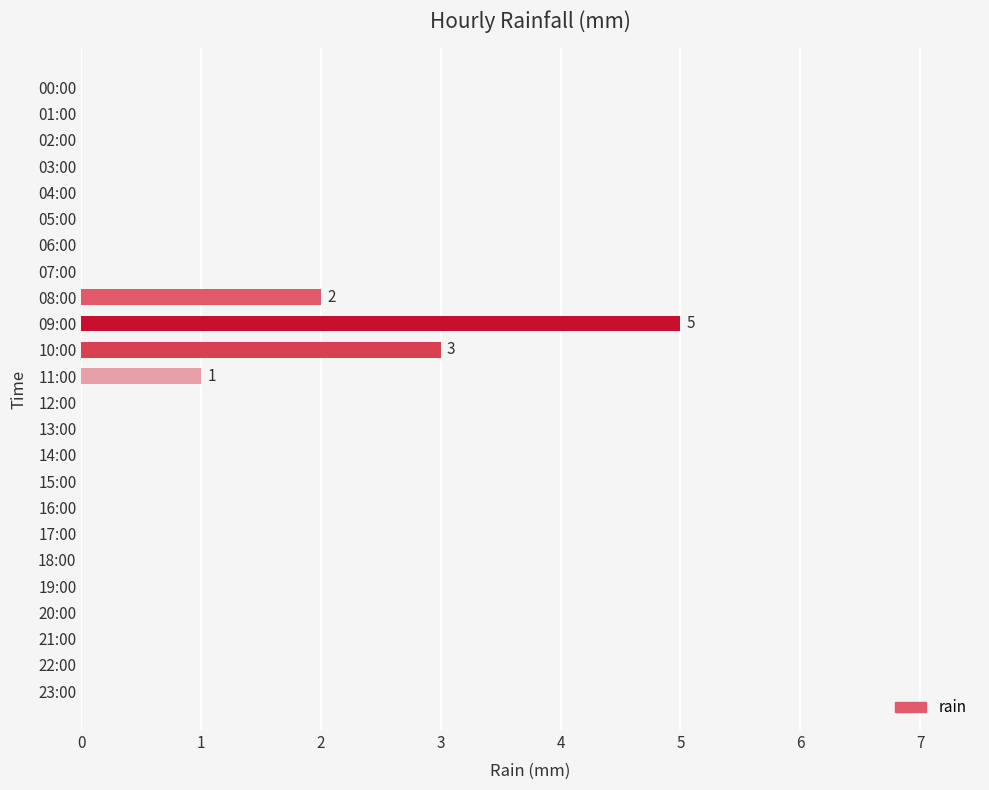

How many series are shown in this chart?

1